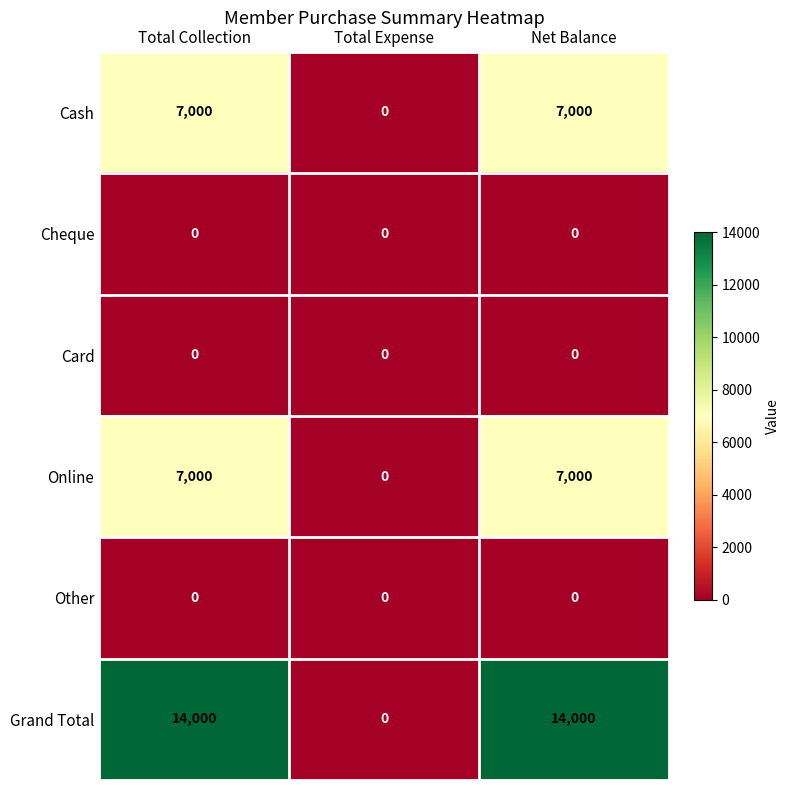

Reading right to left, what are all the values shown in this chart?

Cash: 7000	0	7000
Cheque: 0	0	0
Card: 0	0	0
Online: 7000	0	7000
Other: 0	0	0
Grand Total: 14000	0	14000